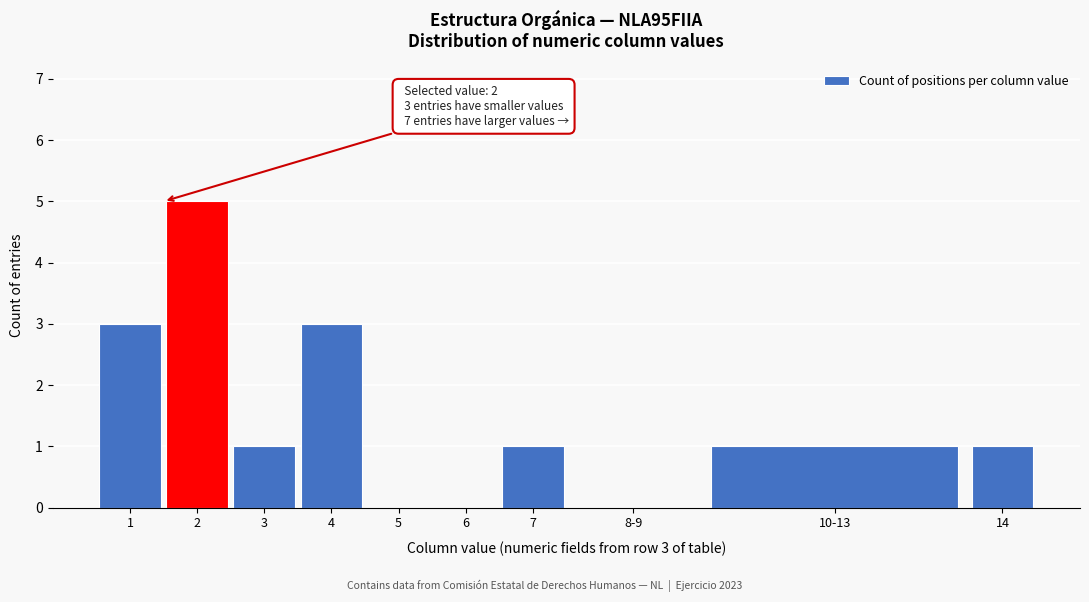

Reading left to right, transcribe all the data shown in this chart.

1=3	2=5	3=1	4=3	5=0	6=0	7=1	8-9=0	10-13=1	14=1